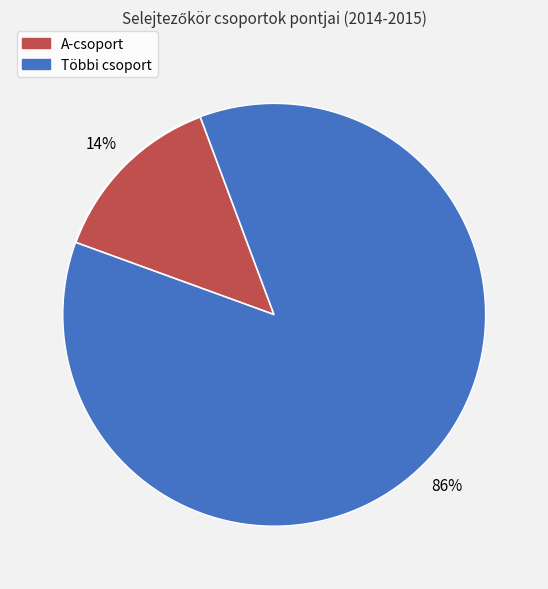

To the nearest percent, what is the average slice percentage?

50%